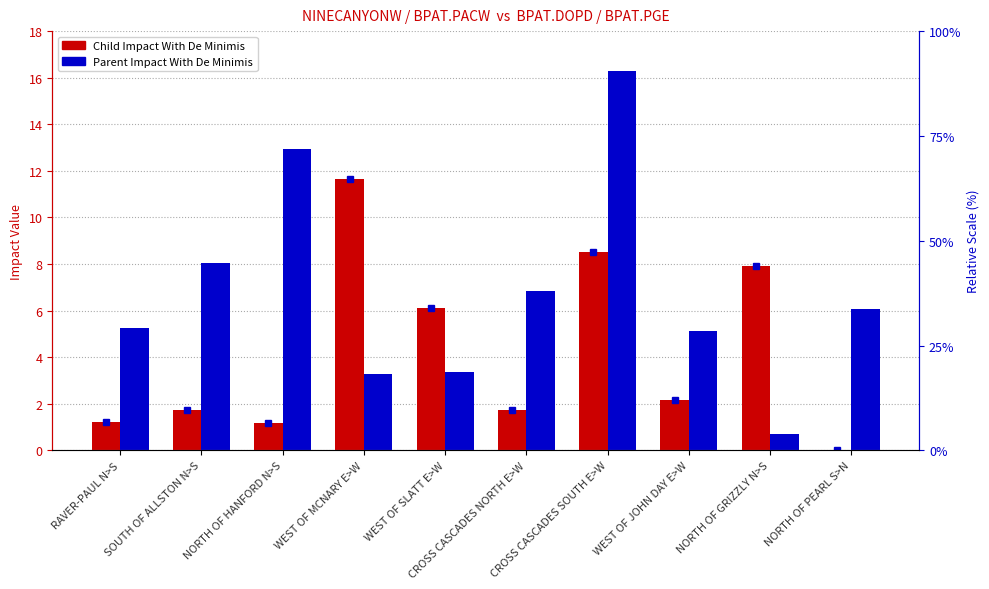

What is the label of the 3rd bar from the right?

WEST OF JOHN DAY E>W